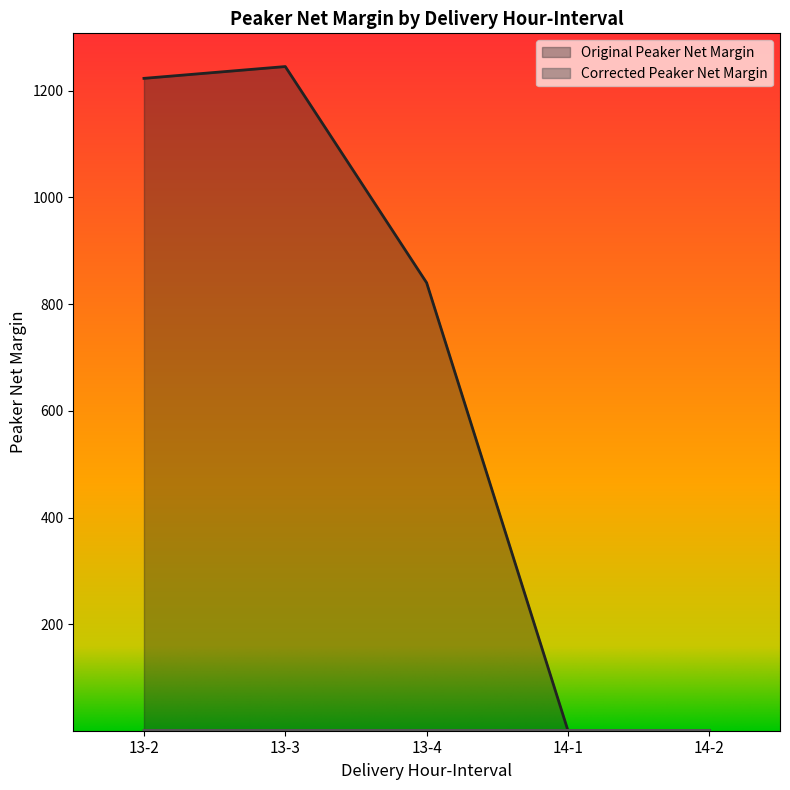

What is the value of the Original Peaker Net Margin point at the 4th from the left?

0.6